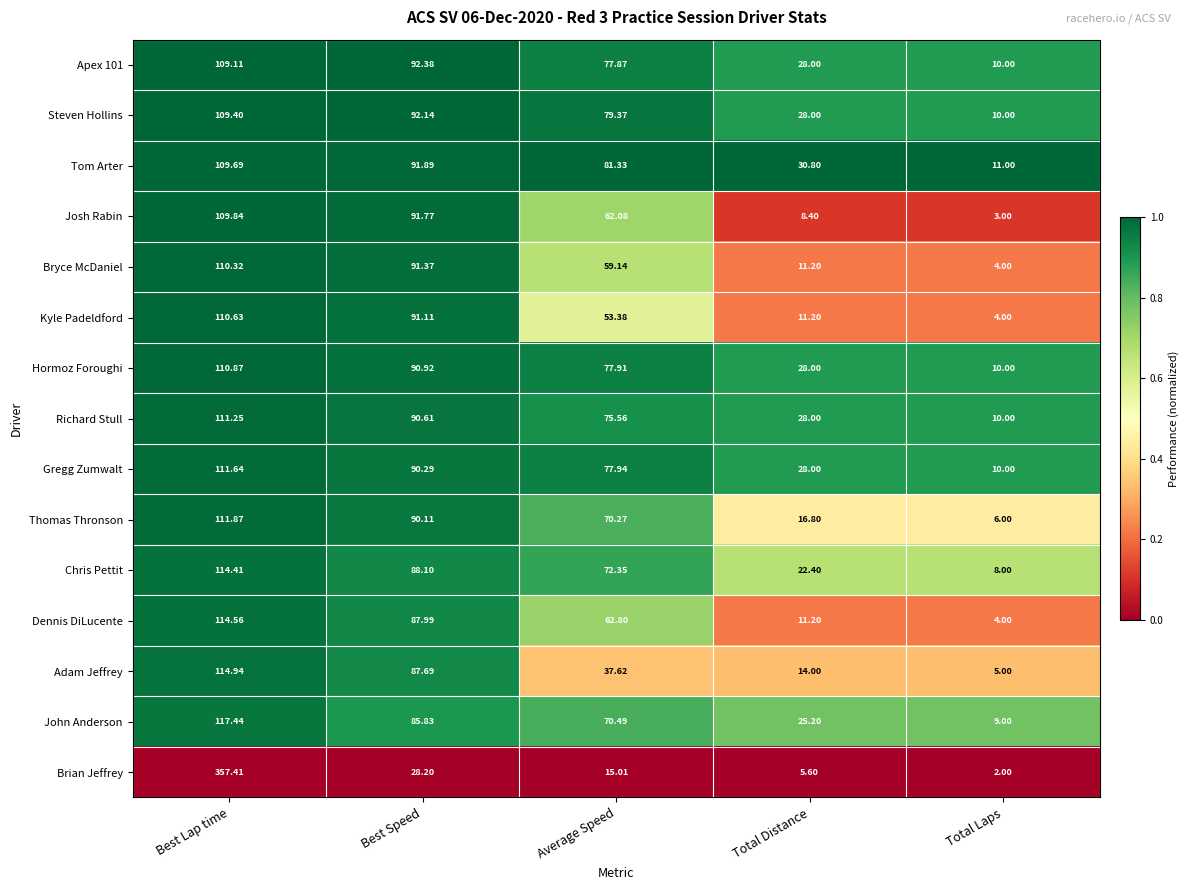

List the labels in order of Adam Jeffrey value, largest first.

Best Lap time, Best Speed, Average Speed, Total Distance, Total Laps